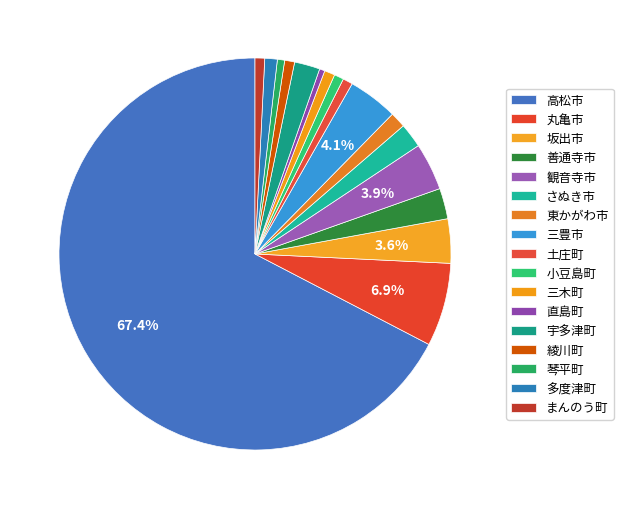

Rank the categories by value from lowest to highest.

直島町, 琴平町, 小豆島町, まんのう町, 土庄町, 綾川町, 三木町, 多度津町, 東かがわ市, さぬき市, 宇多津町, 善通寺市, 坂出市, 観音寺市, 三豊市, 丸亀市, 高松市